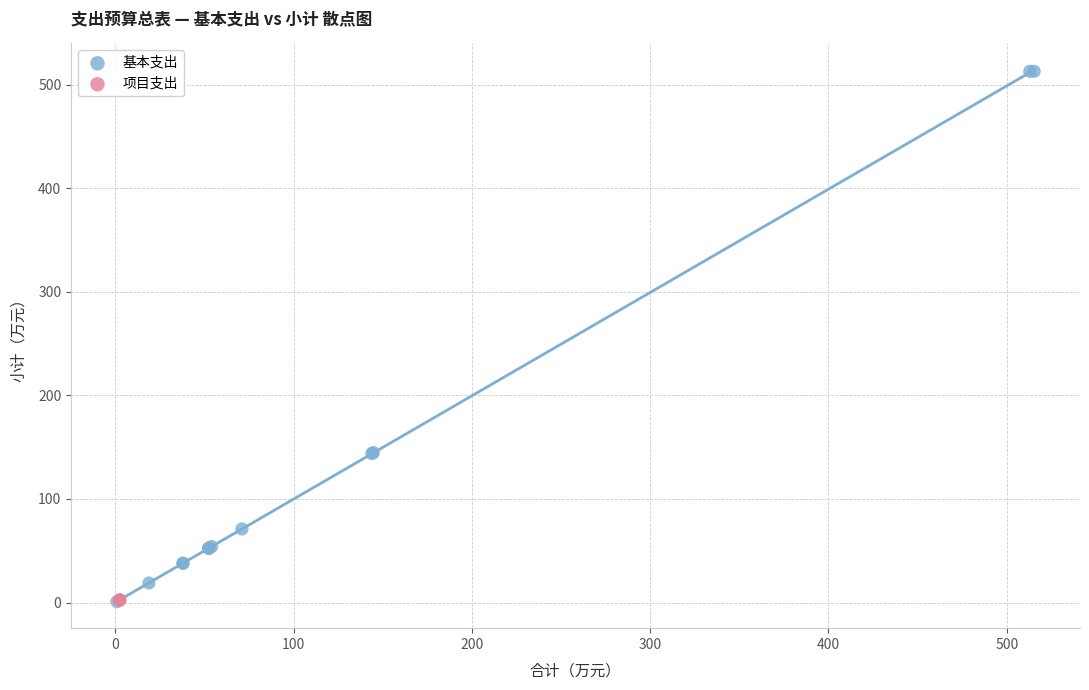

Which series reaches the maximum Y coordinate?

基本支出